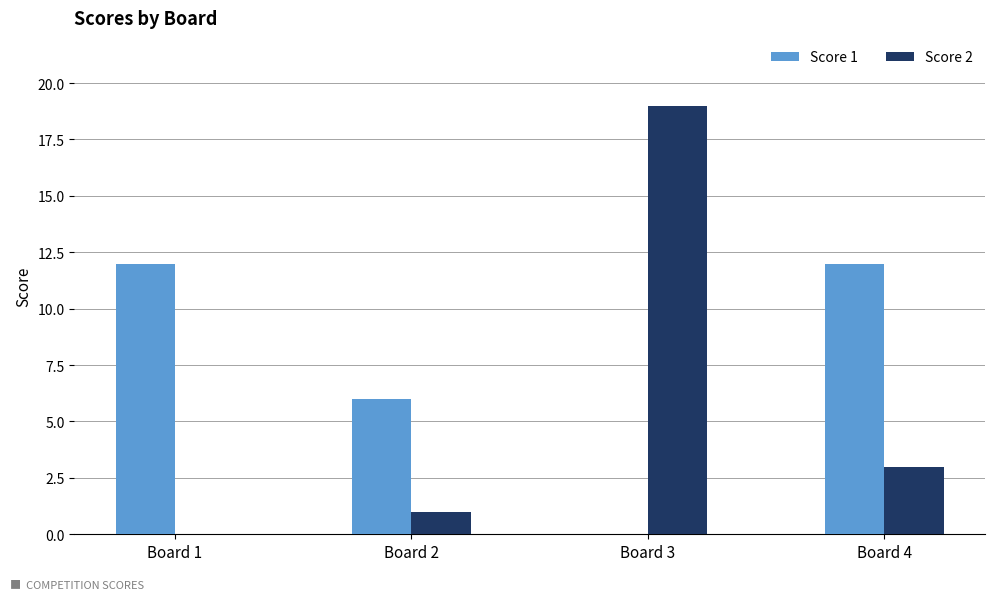

Which series changed the most between Board 1 and Board 3?

Score 2